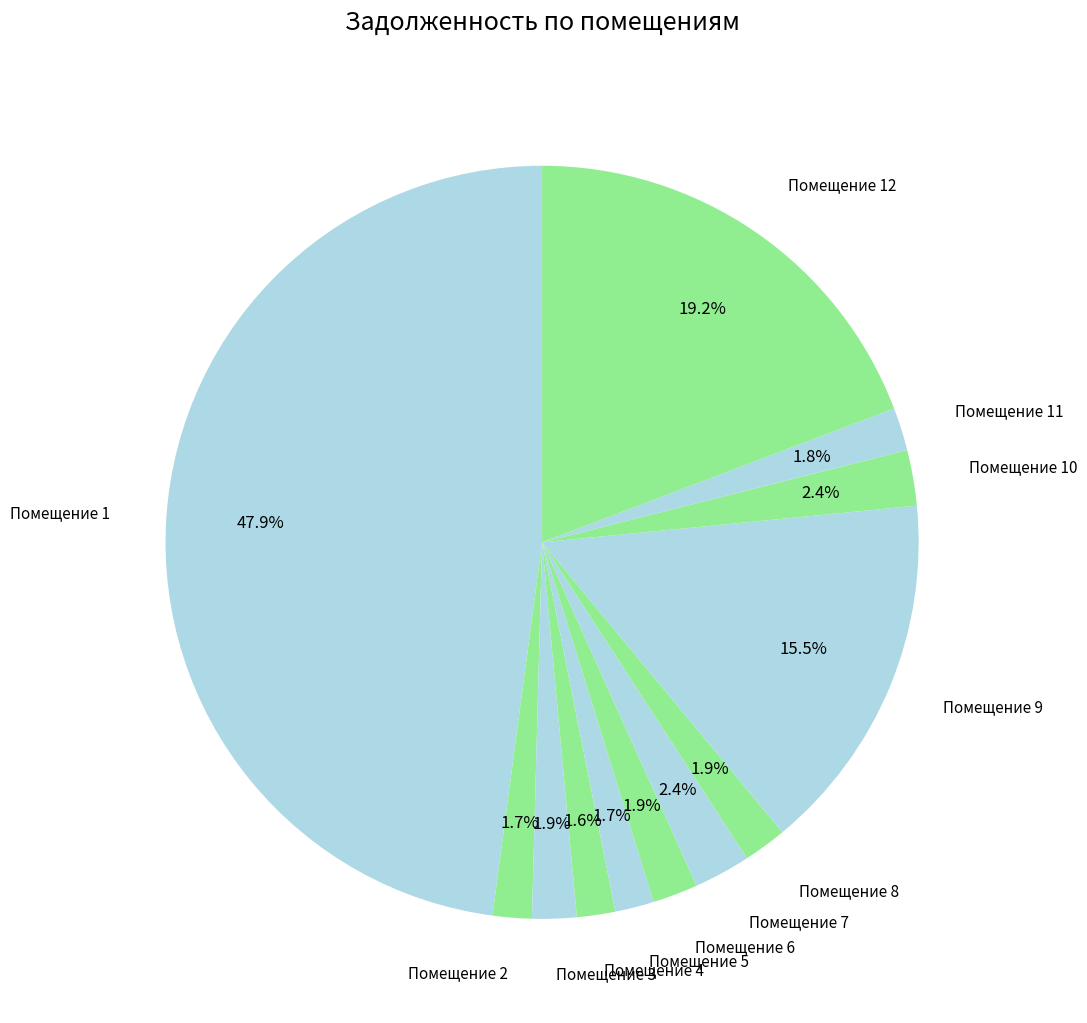

Between Помещение 1 and Помещение 2, which is larger?

Помещение 1